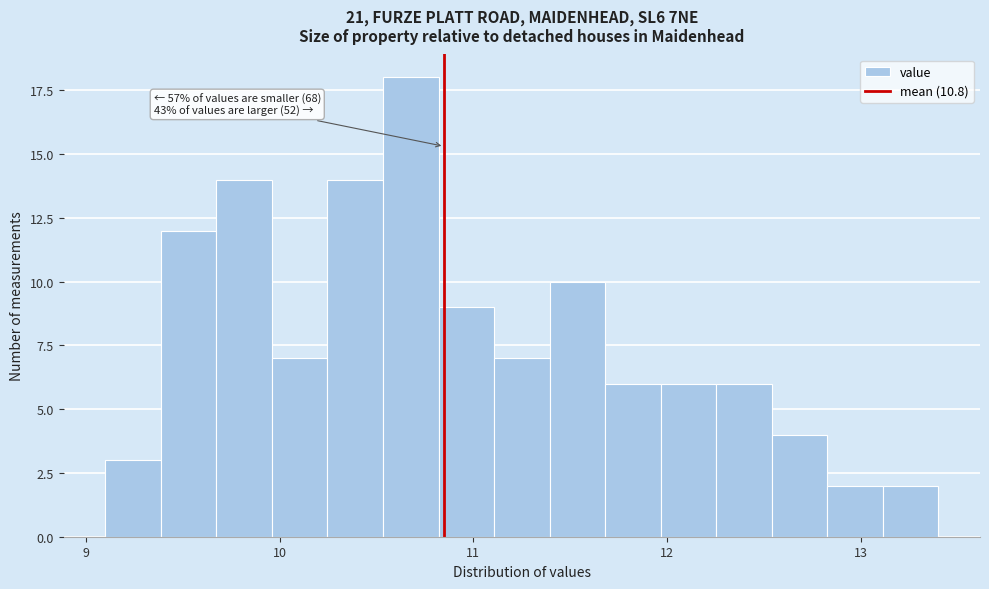

Read against the x-axis, roughly where is the centre of the tallest bar?

10.7